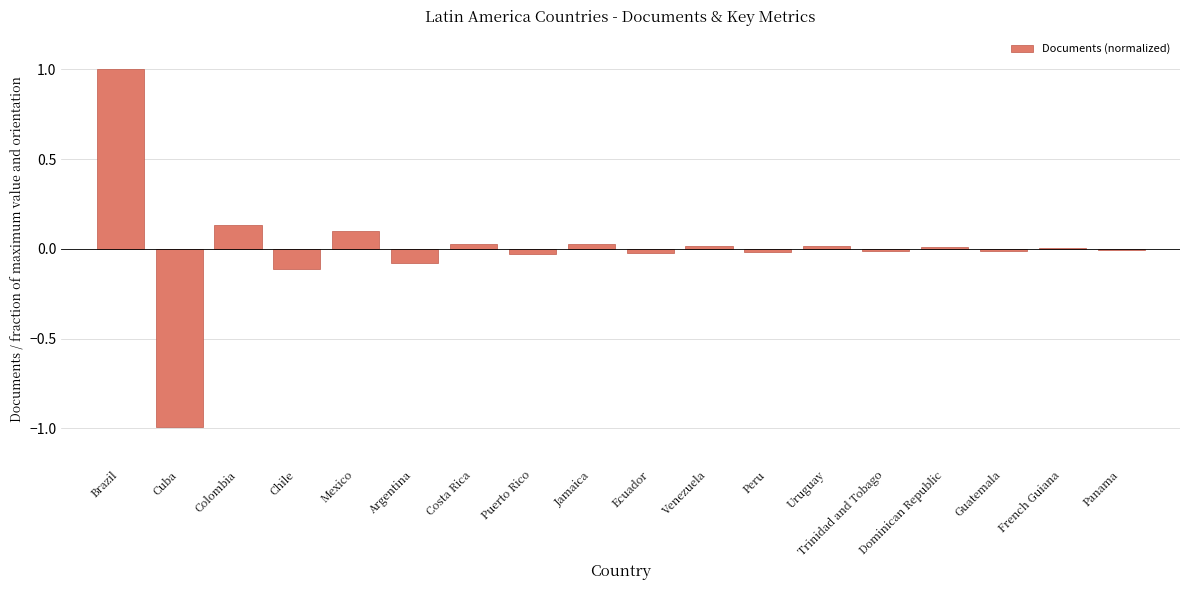

Between Cuba and French Guiana, which is larger?

French Guiana